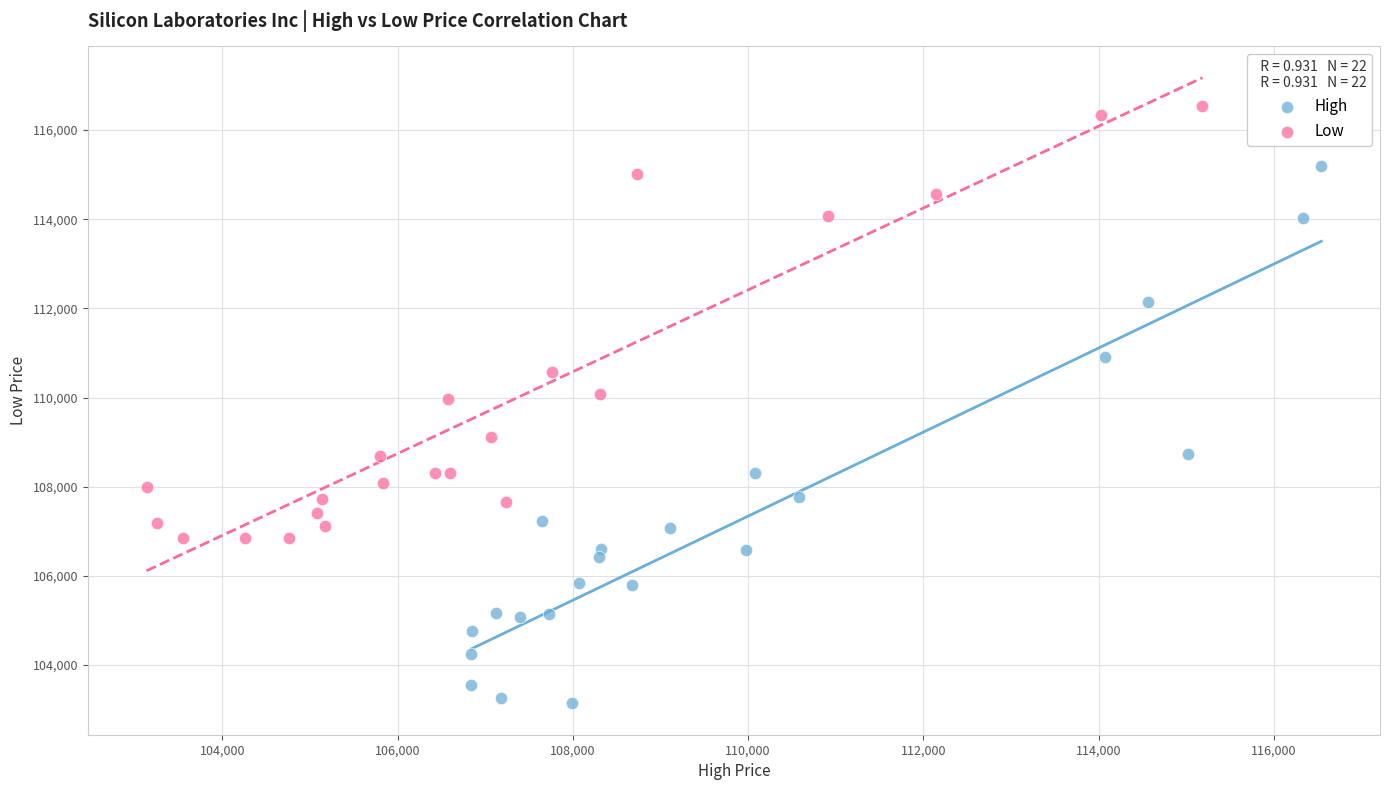

Which series reaches the minimum Y coordinate?

High